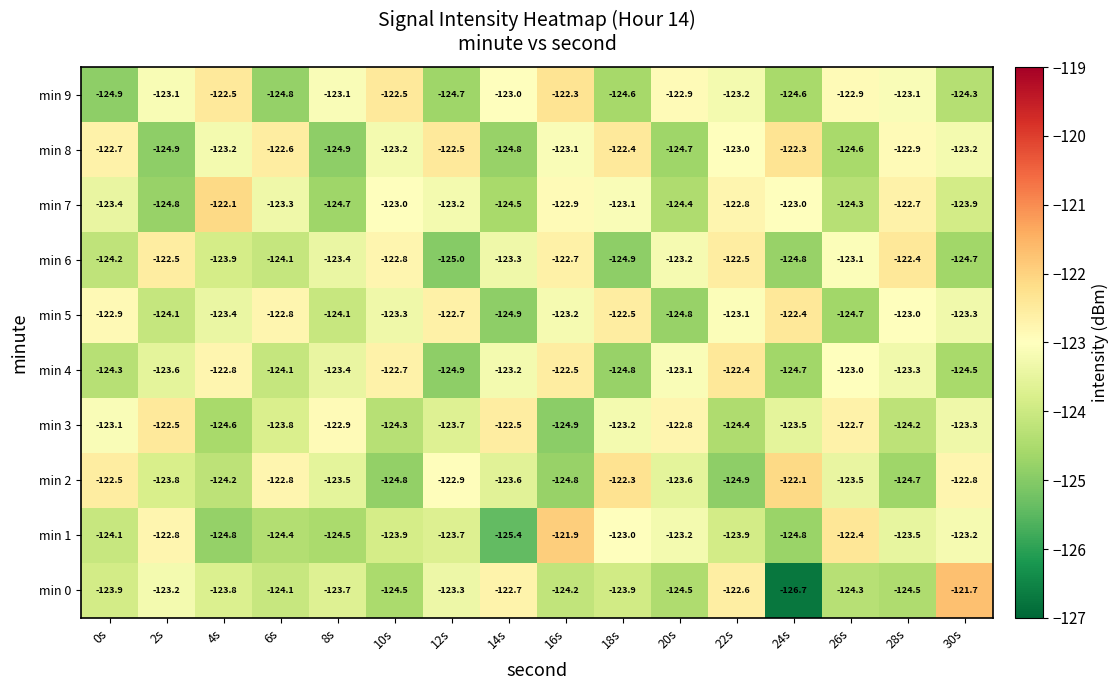

The min 9 series shows -204.1 at 24s. True or false?

False